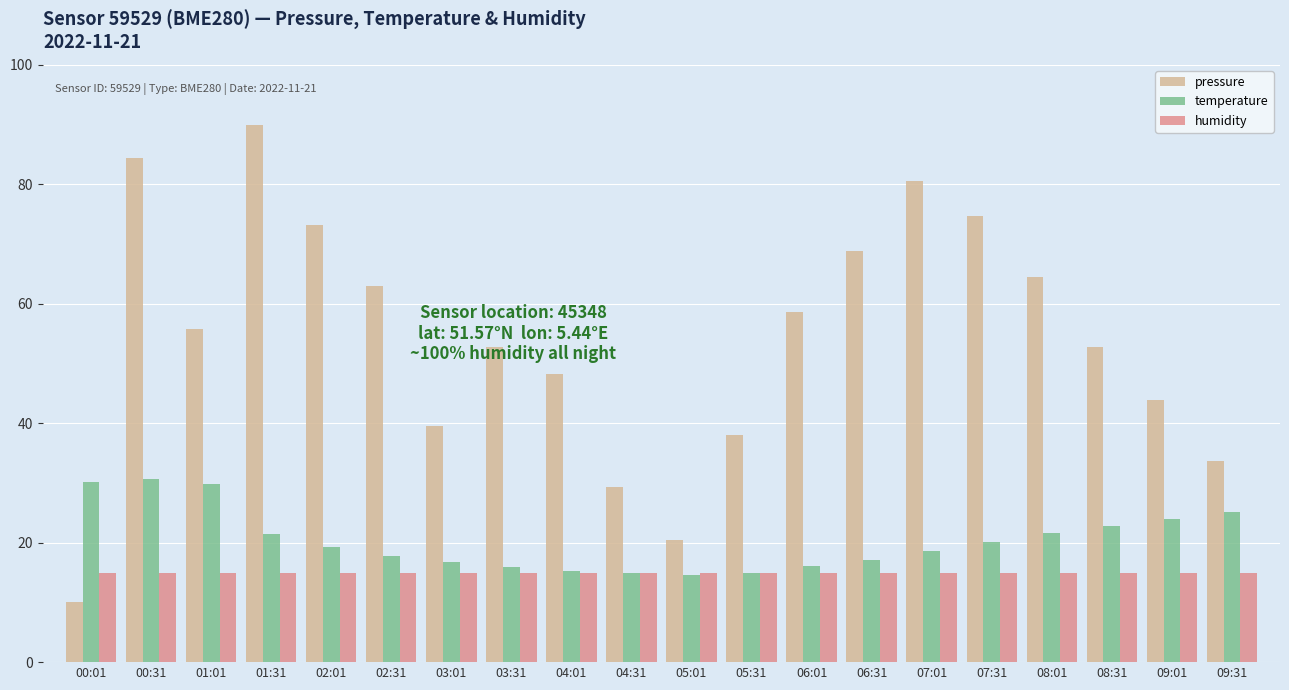

What is the total value across all series at 09:01?

82.9